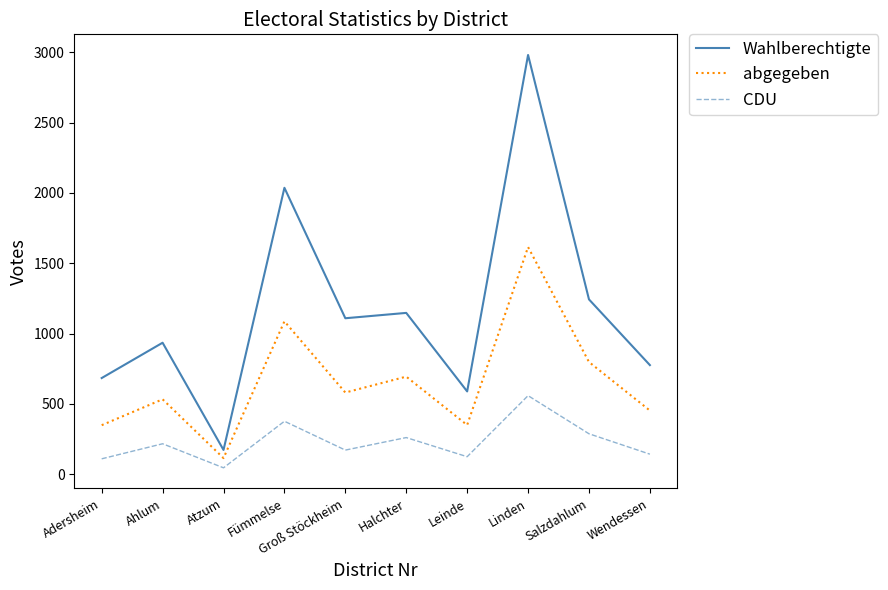

The Wahlberechtigte series shows 35 at Atzum. True or false?

False